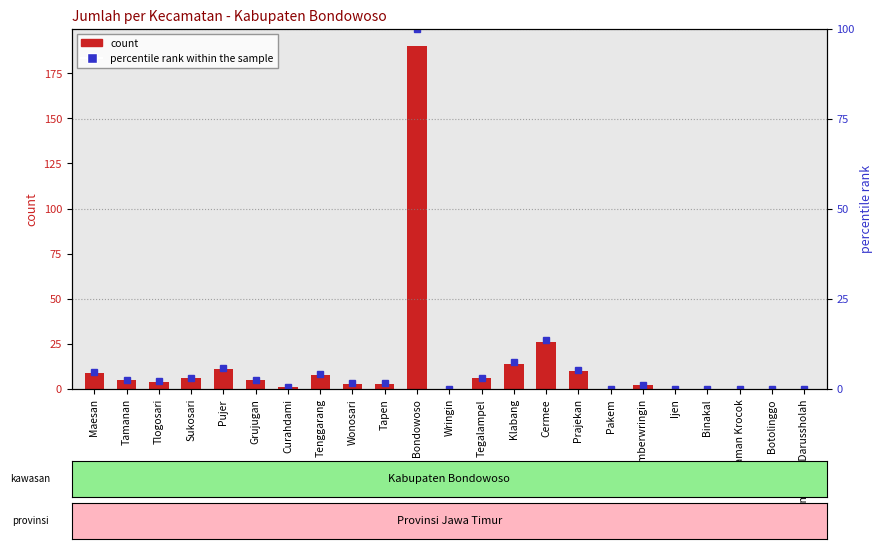

Read the Jumlah value at Tamanan.

5.0